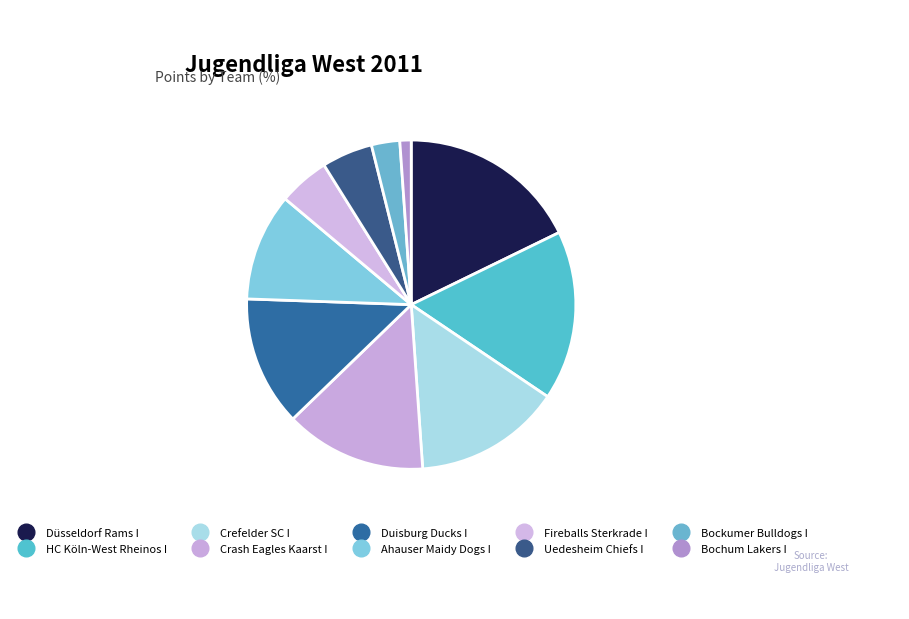

How many segments does this pie chart have?

10